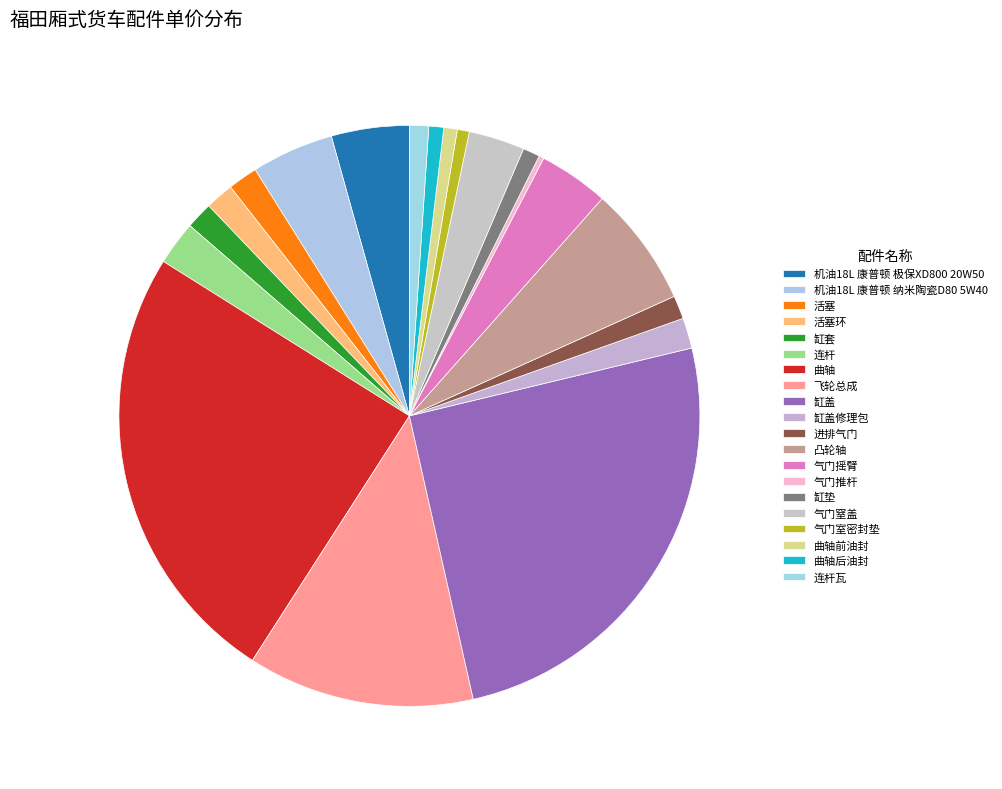

Approximately how many times larger is the value at 连杆瓦 compared to 气门窒盖?

0.3